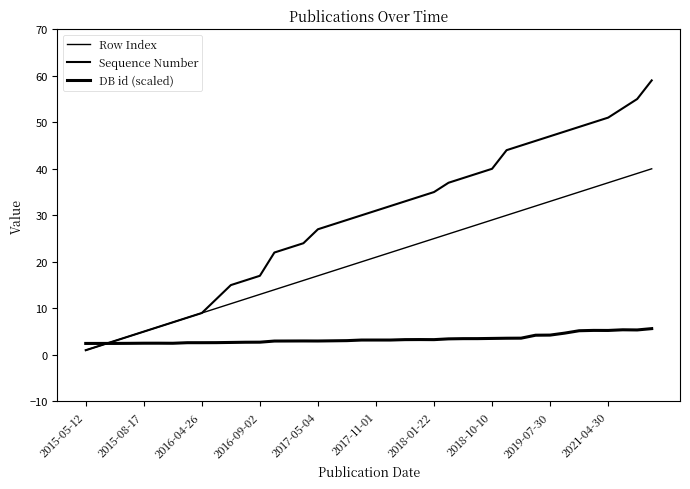

Rank the series by their average value, from lowest to highest.

DB id (scaled), Row Index, Sequence Number